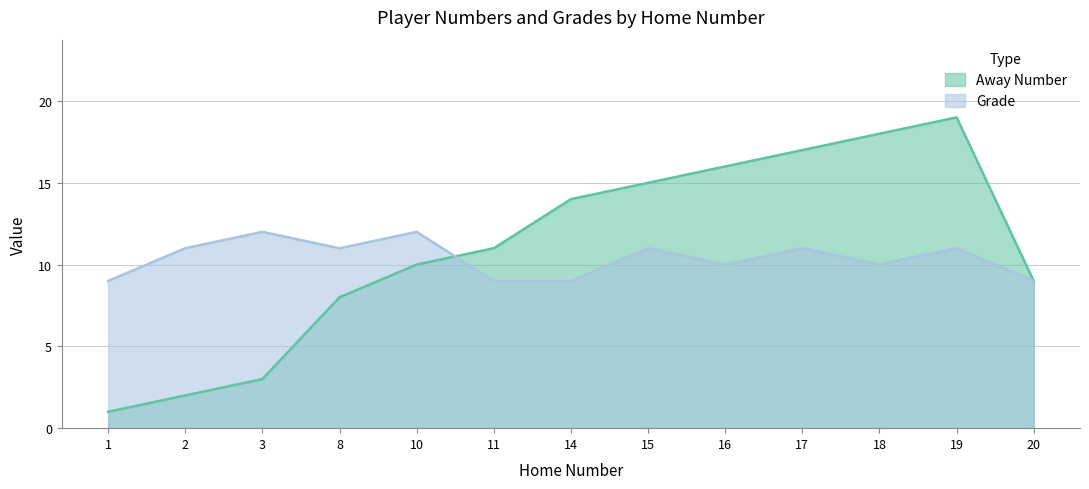

True or false: Away Number has a value of 1 at 1.

True